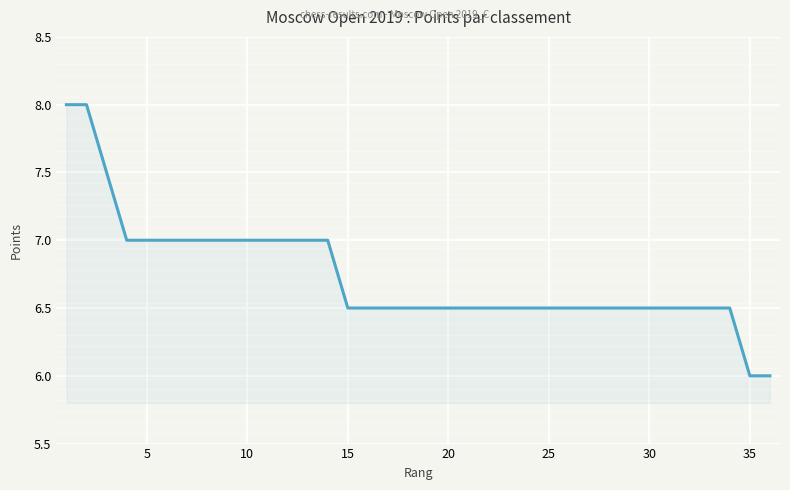

What is the smallest value displayed?

6.0